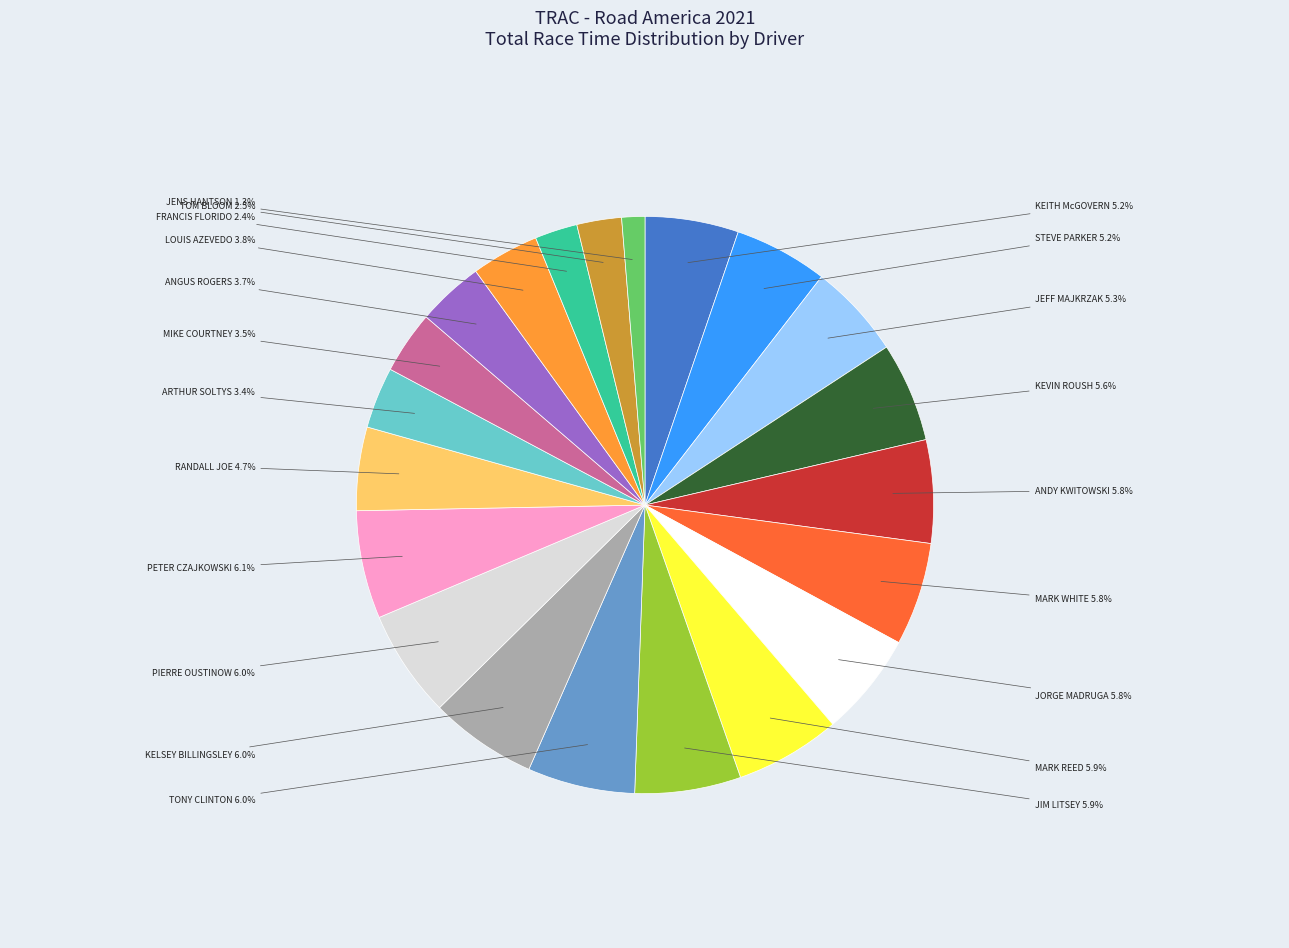

Approximately how many times larger is the value at RANDALL JOE compared to MIKE COURTNEY?

1.3